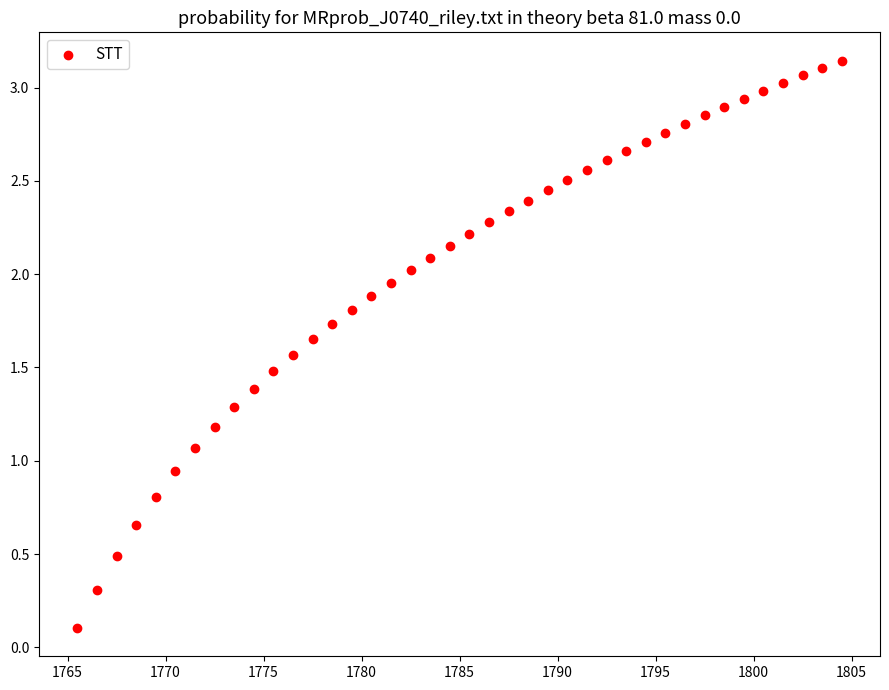

What is the range of X values (max minus min)?

39.0